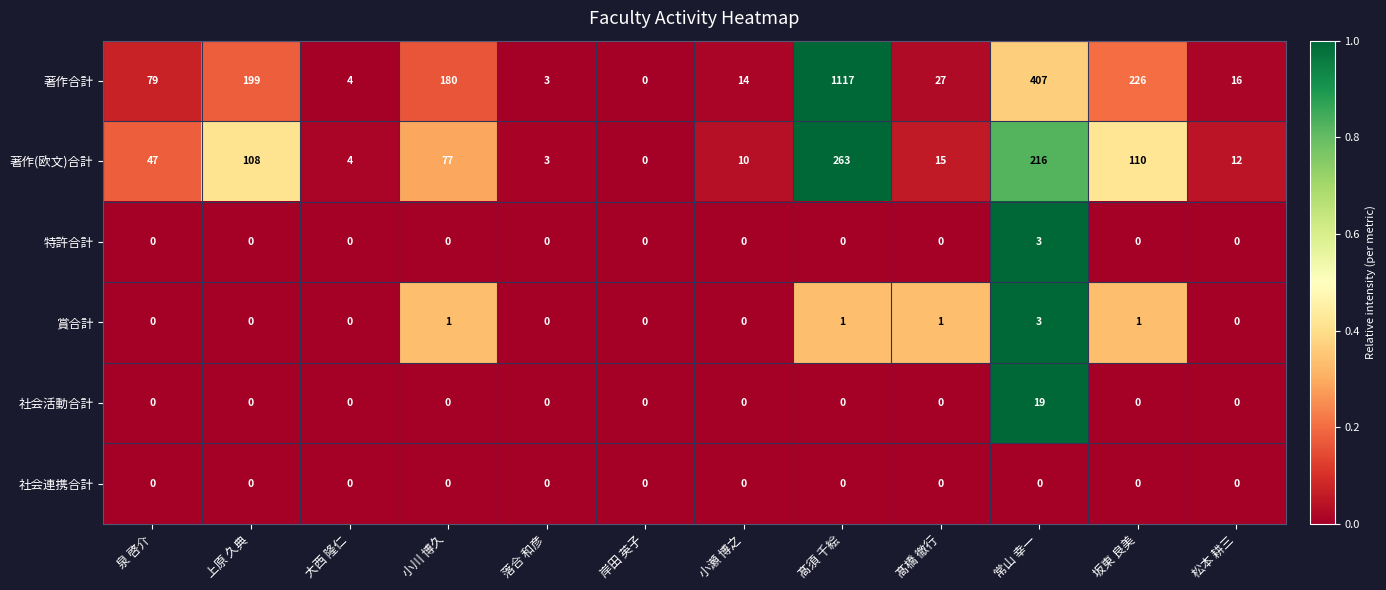

At which category is the sum across all series the highest?

髙須 千絵